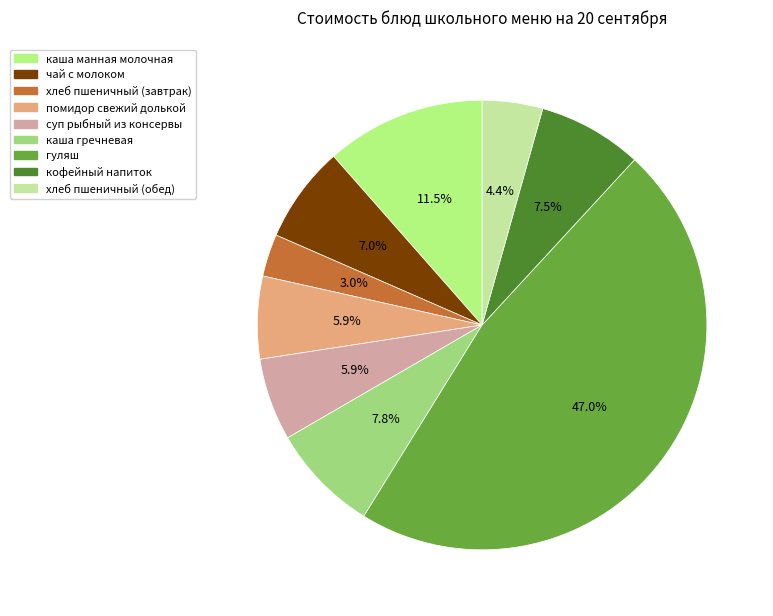

Rank the categories by value from lowest to highest.

хлеб пшеничный (завтрак), хлеб пшеничный (обед), суп рыбный из консервы, помидор свежий долькой, чай с молоком, кофейный напиток, каша гречневая, каша манная молочная, гуляш